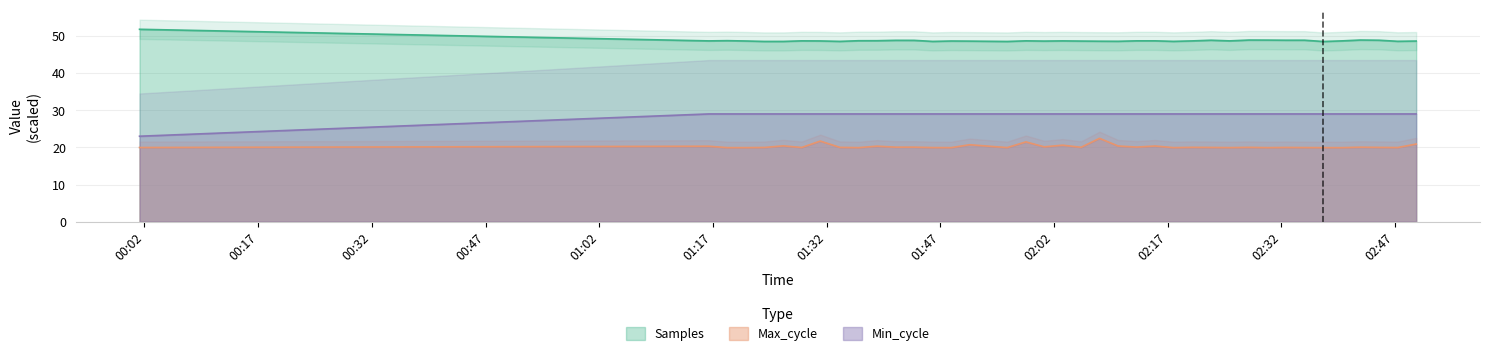

True or false: Min_cycle and Max_cycle cross at least once.

False